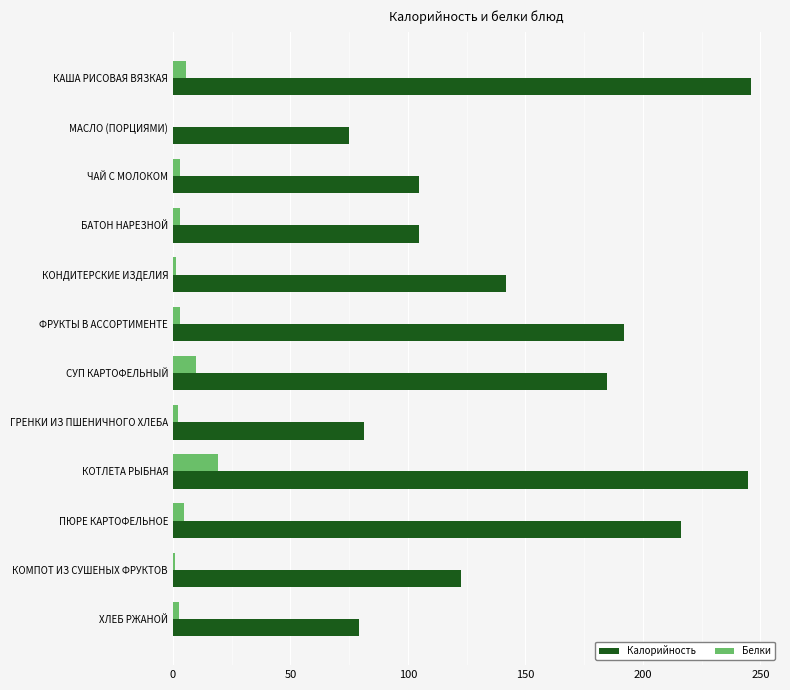

How many data points in Калорийность are above 141?

6